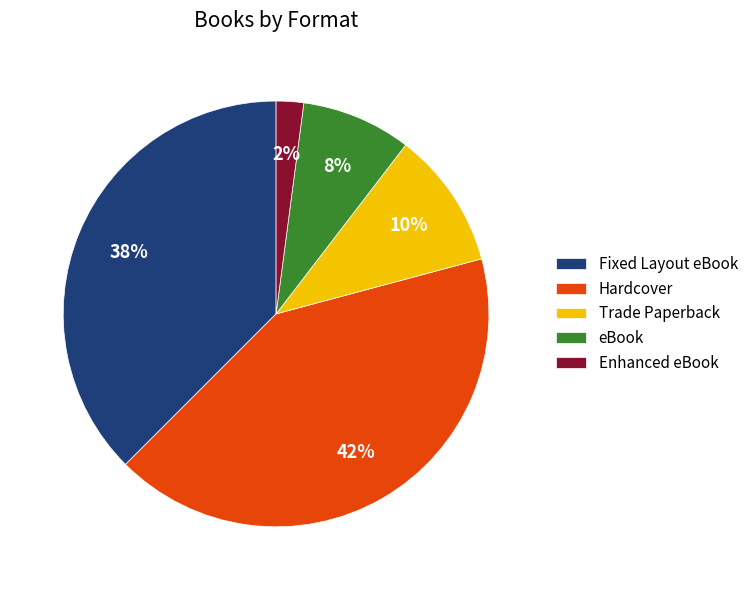

To the nearest percent, what percentage of the pie is eBook?

8%